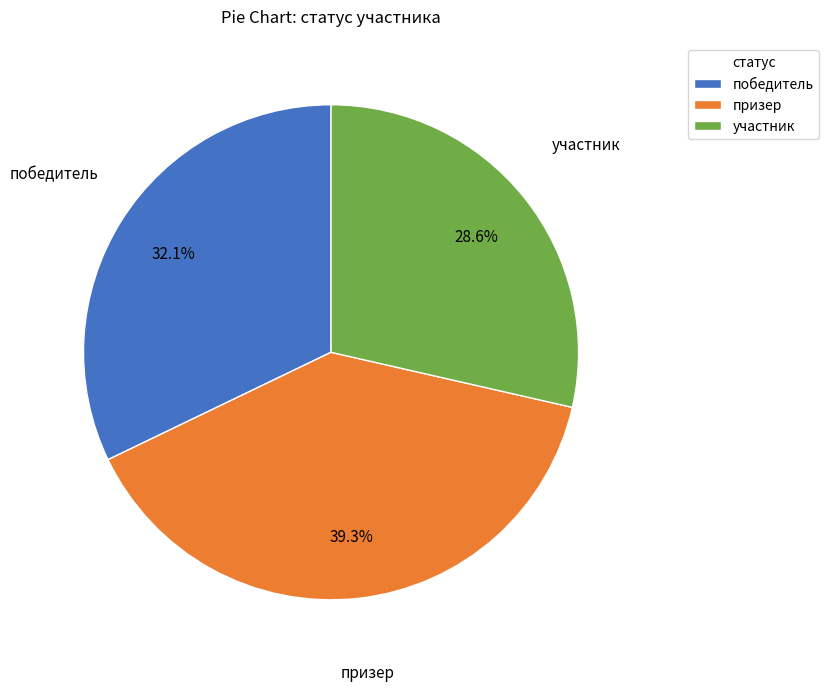

True or false: участник accounts for 29% of the total.

True